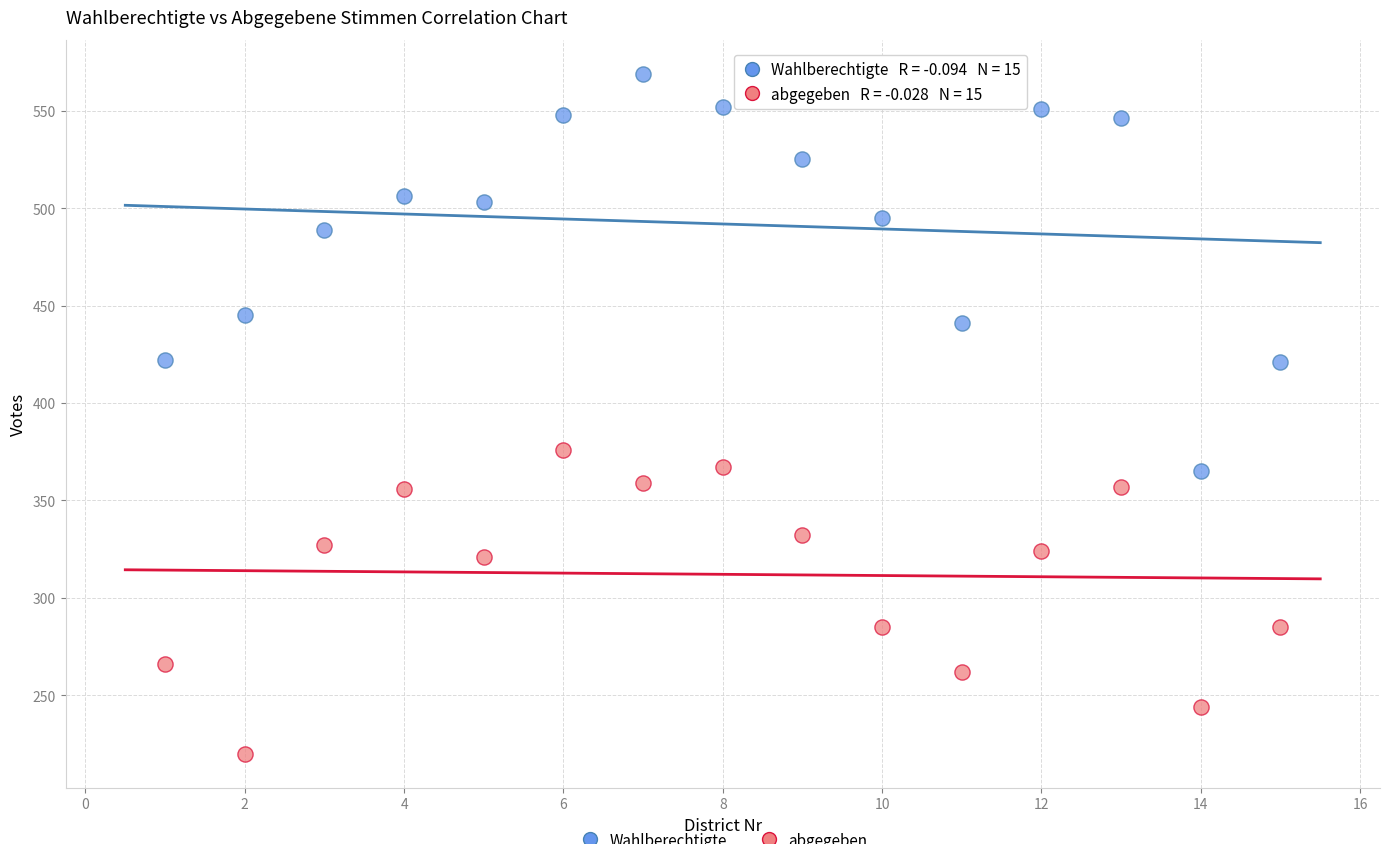

Across all data points, what is the range of Y values (max minus min)?

349